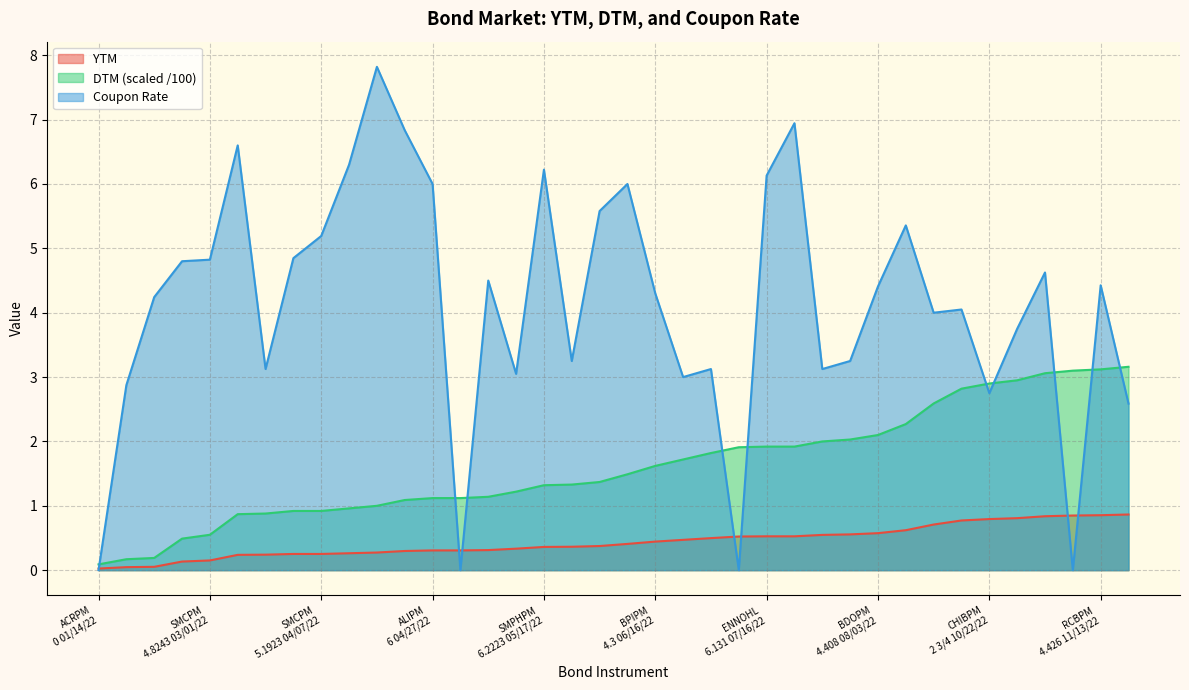

How many lines are shown in the chart?

3